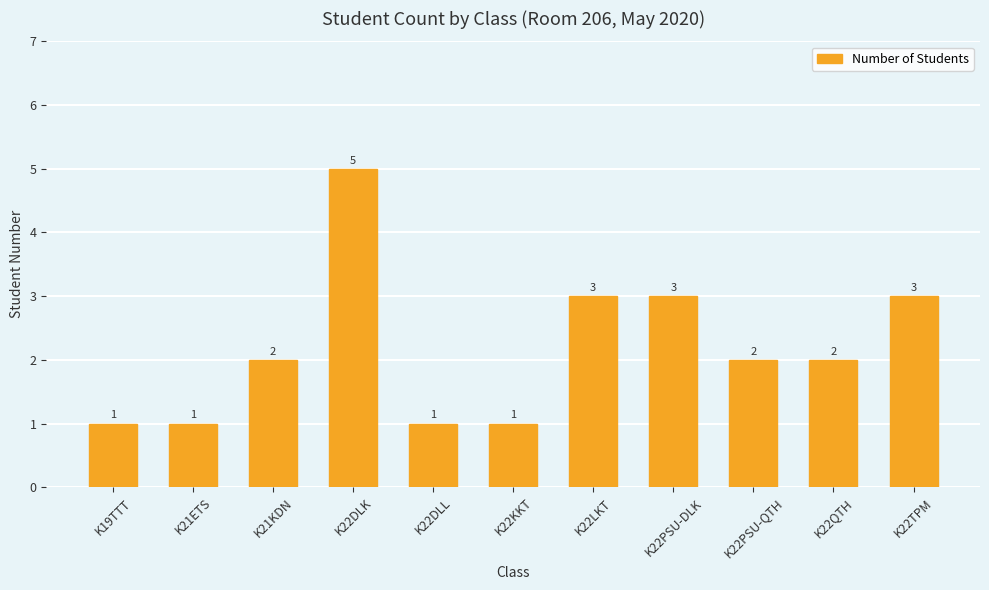

How many series are shown in this chart?

1